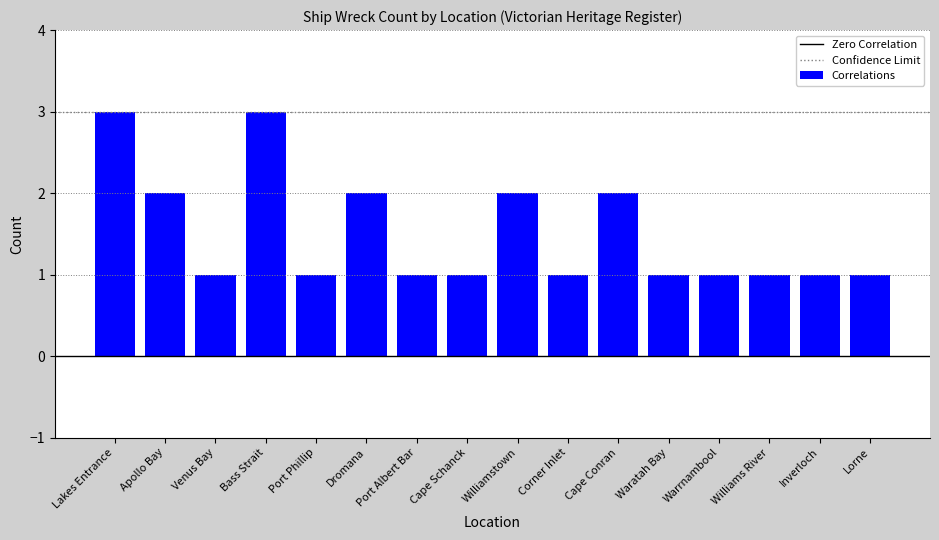

Count the values in the range 1 to 2.

14